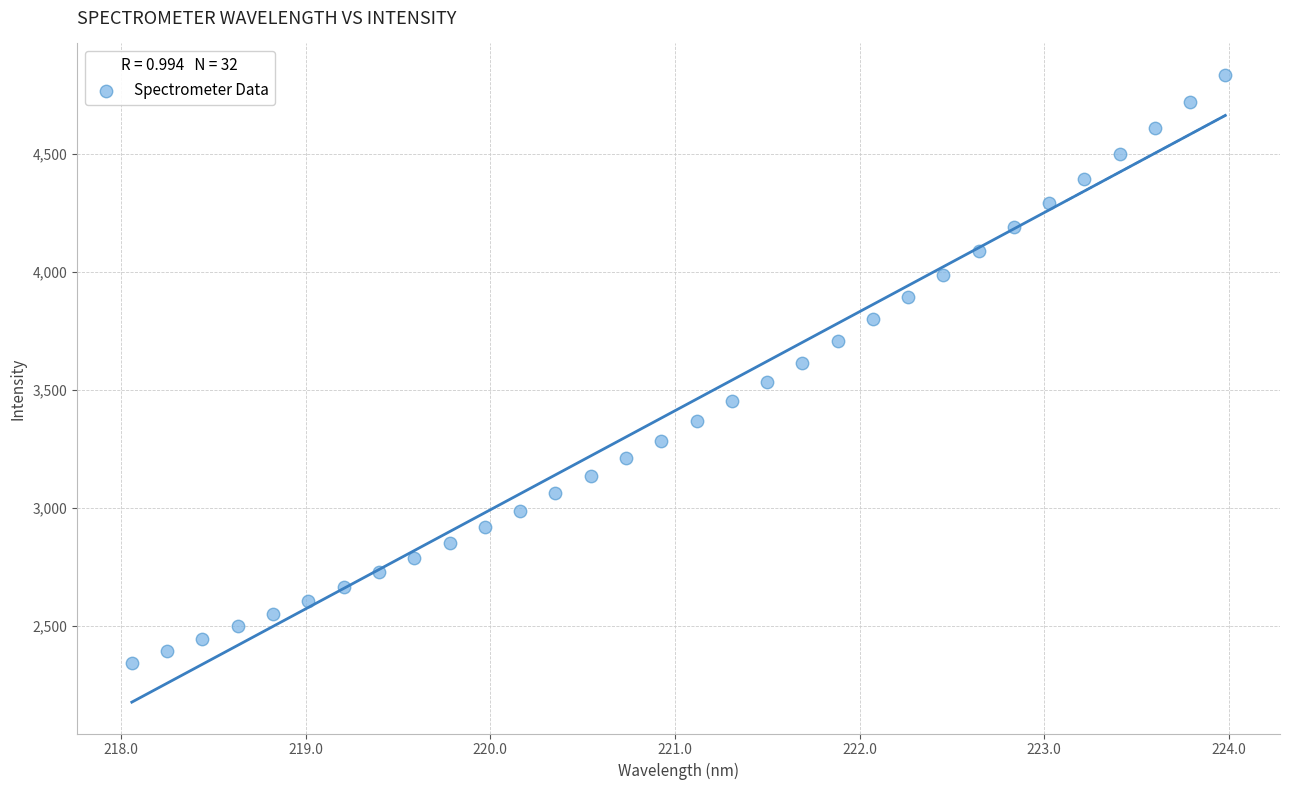

What is the range of Y values (max minus min)?

2492.7